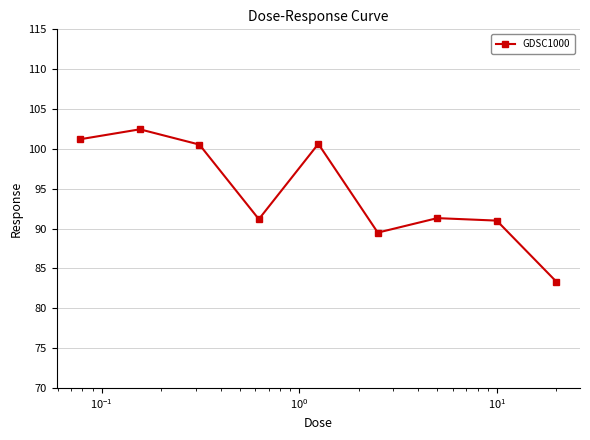

How many interior local peaks (higher than both neighbors) does the data have?

3